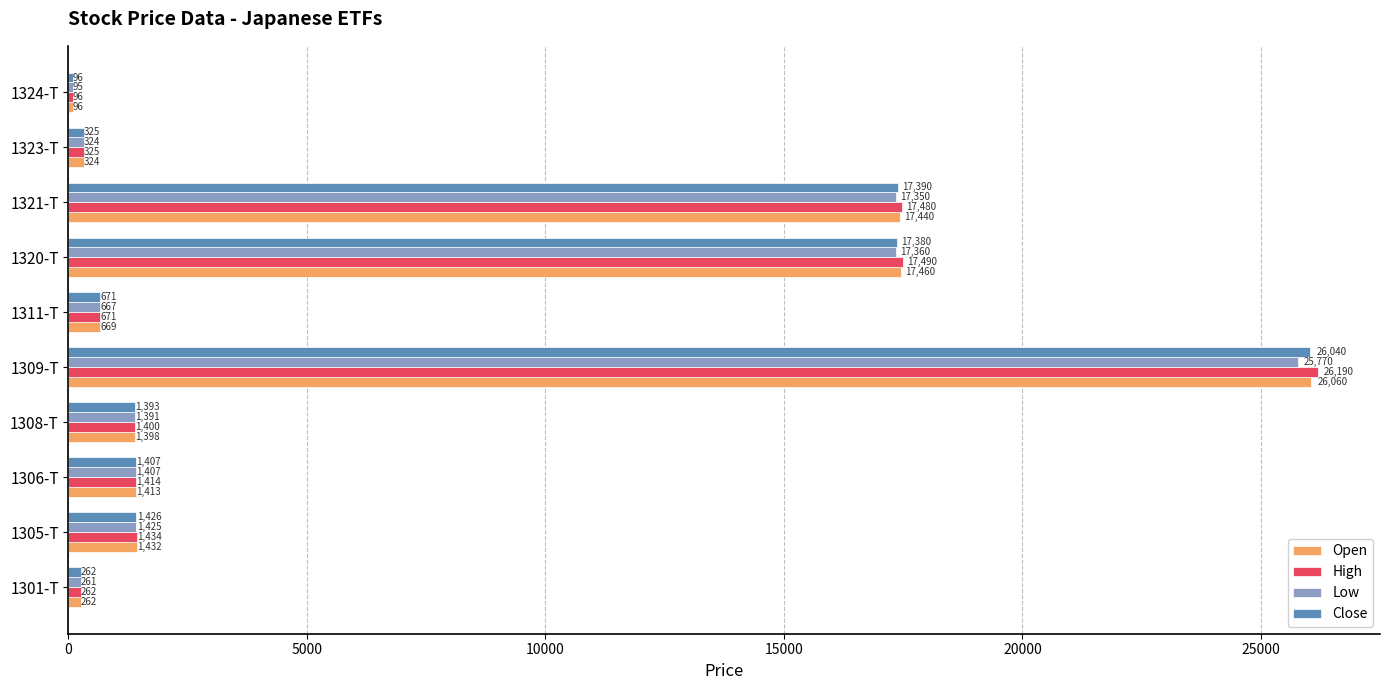

Which series has the largest total across all categories?

High